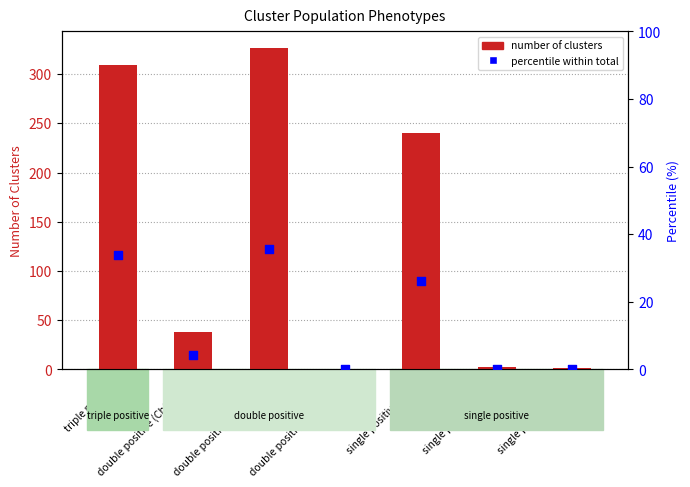

At which category is the sum across all series the highest?

double positive (Ch0+Ch2)